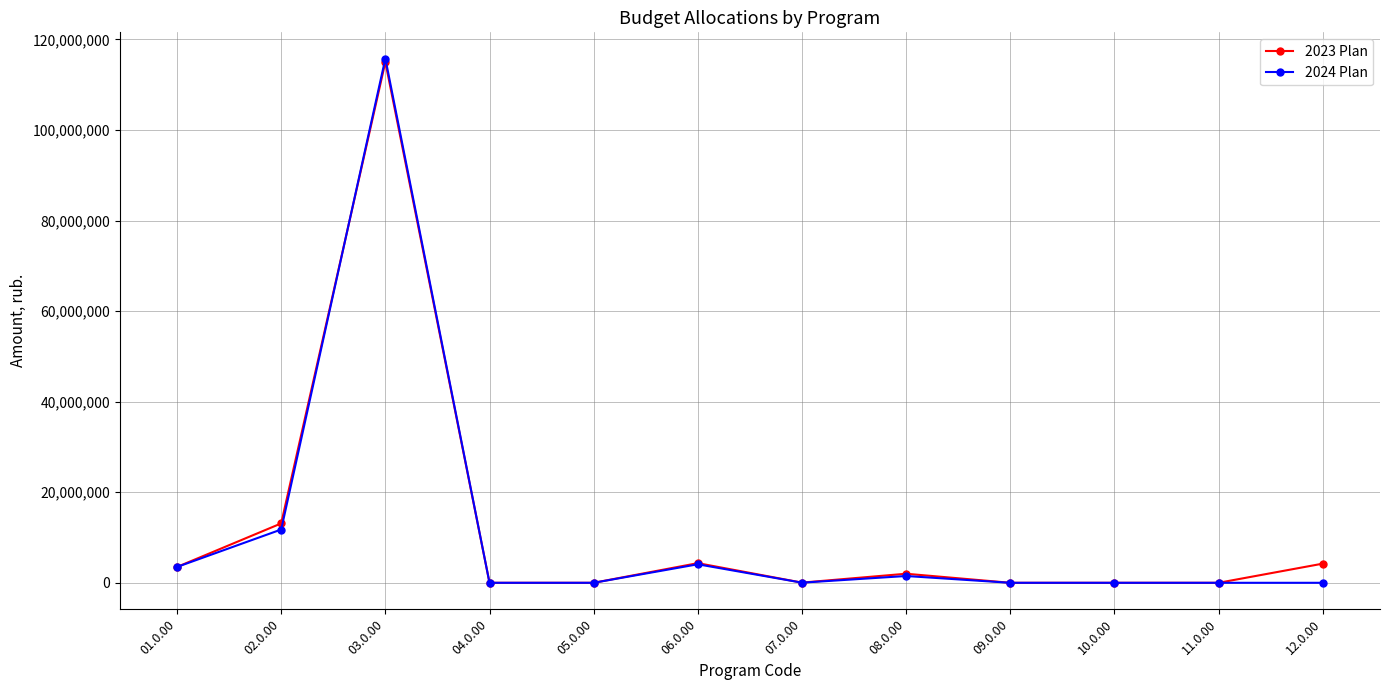

What is the label of the 3rd point from the right?

10.0.00